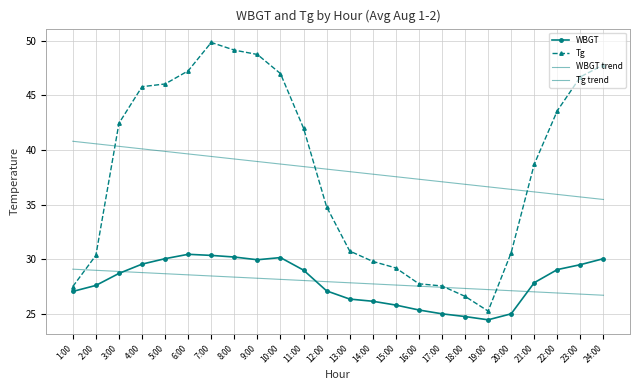

What is the value of the Tg point at the 13th from the left?

30.8